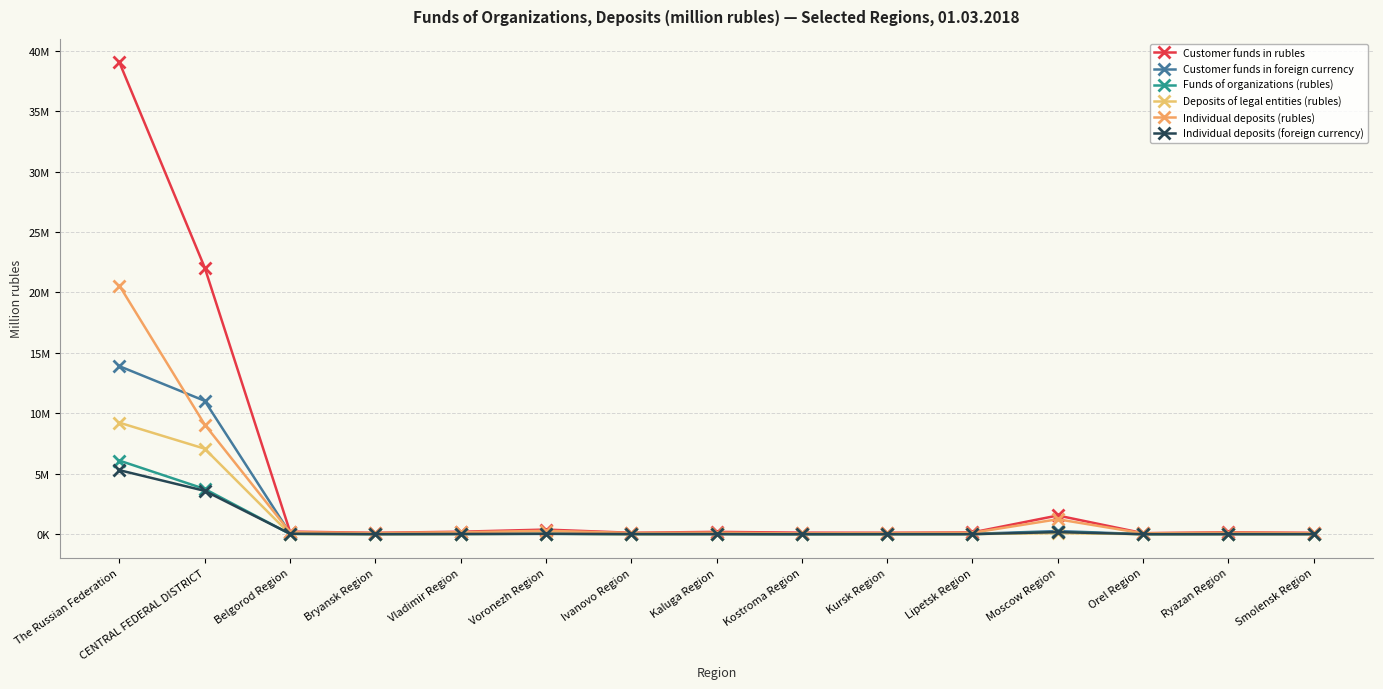

How many values in the Customer funds in foreign currency series exceed 25923?

7